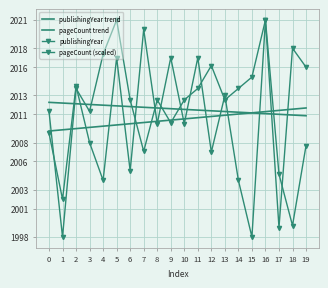

What are all the series names shown in the legend?

publishingYear trend, pageCount trend, publishingYear, pageCount (scaled)